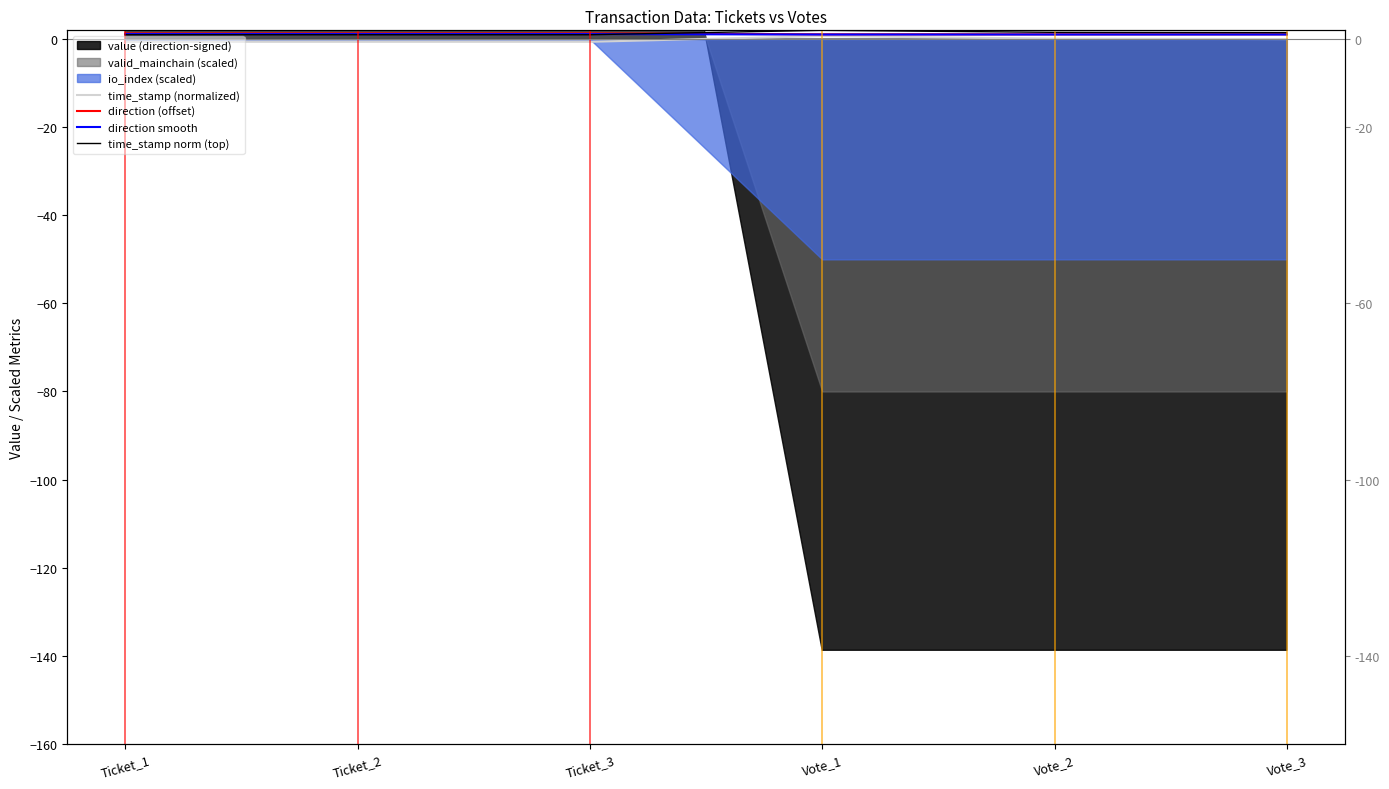

True or false: time_stamp (normalized) and time_stamp norm (top) cross at least once.

False